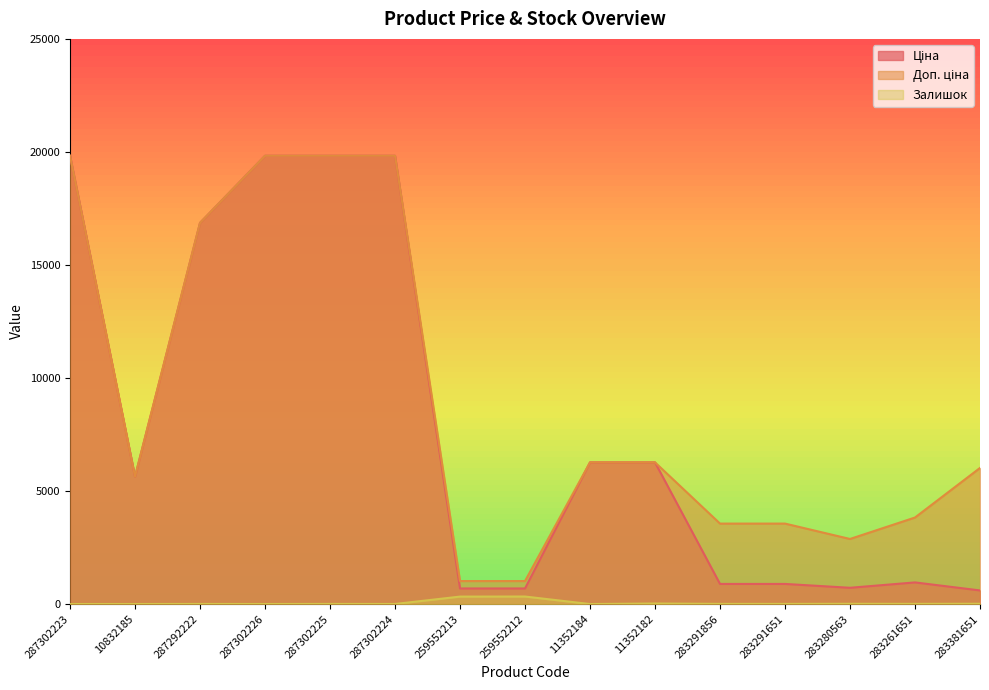

At how many categories does at least one series exceed 81?

15